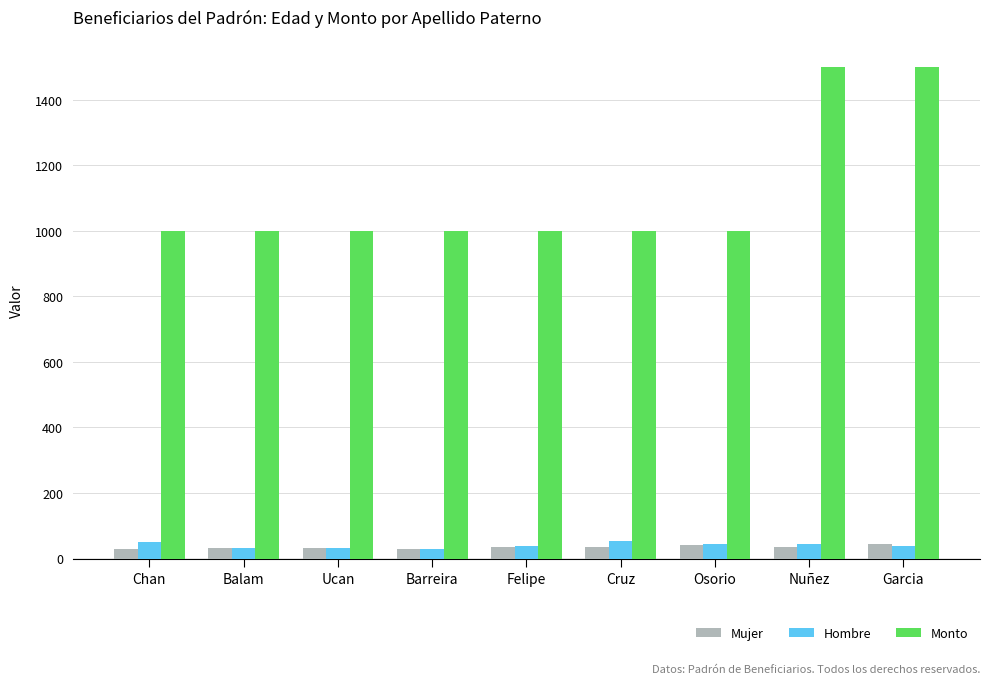

What is the minimum value for Mujer?

28